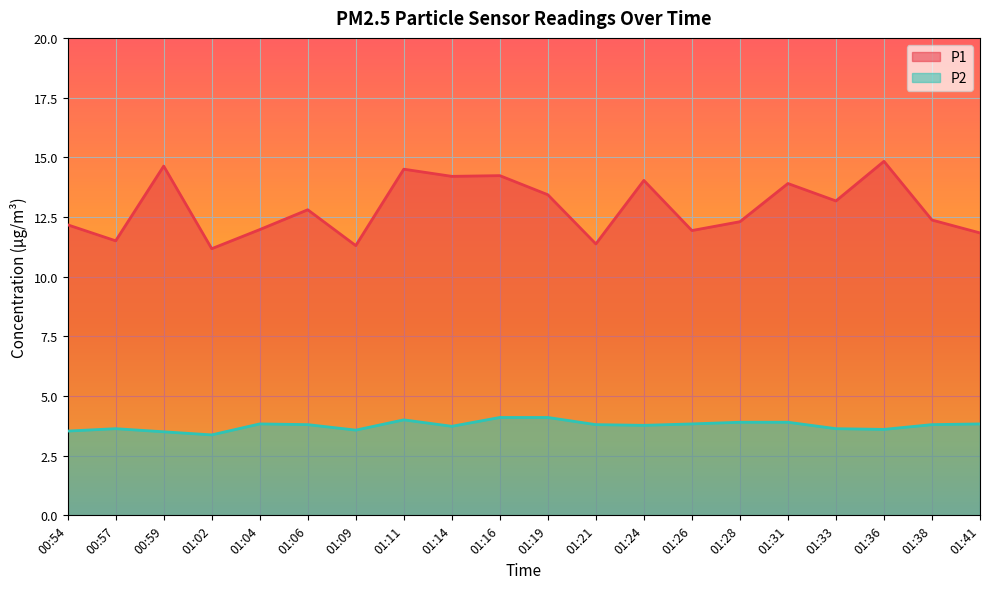

True or false: P1 and P2 intersect in this chart.

False